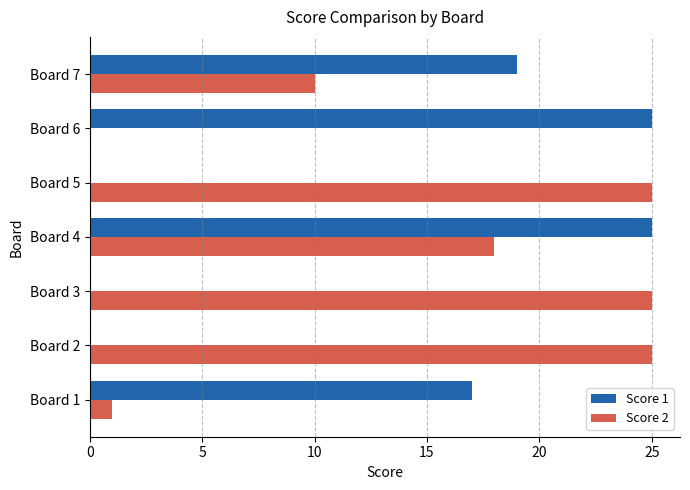

What is the greatest value displayed?

25